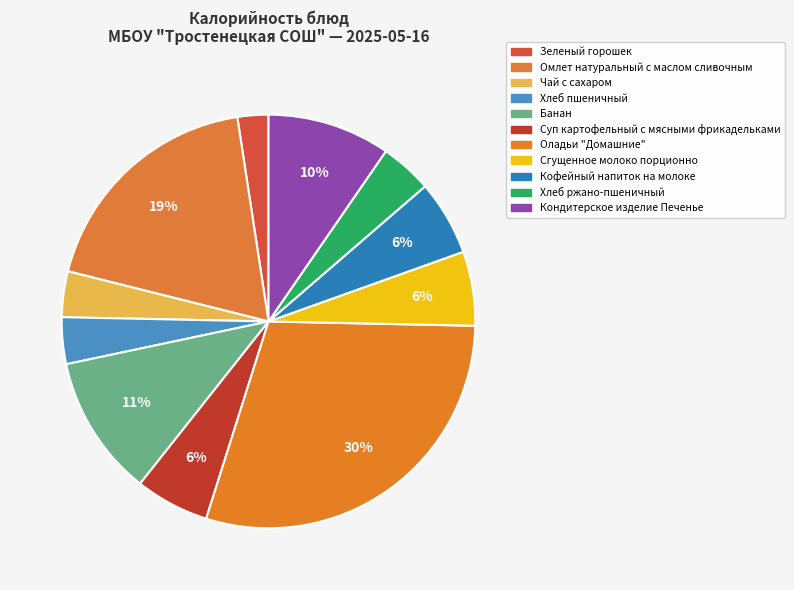

Does any single category account for the majority?

No